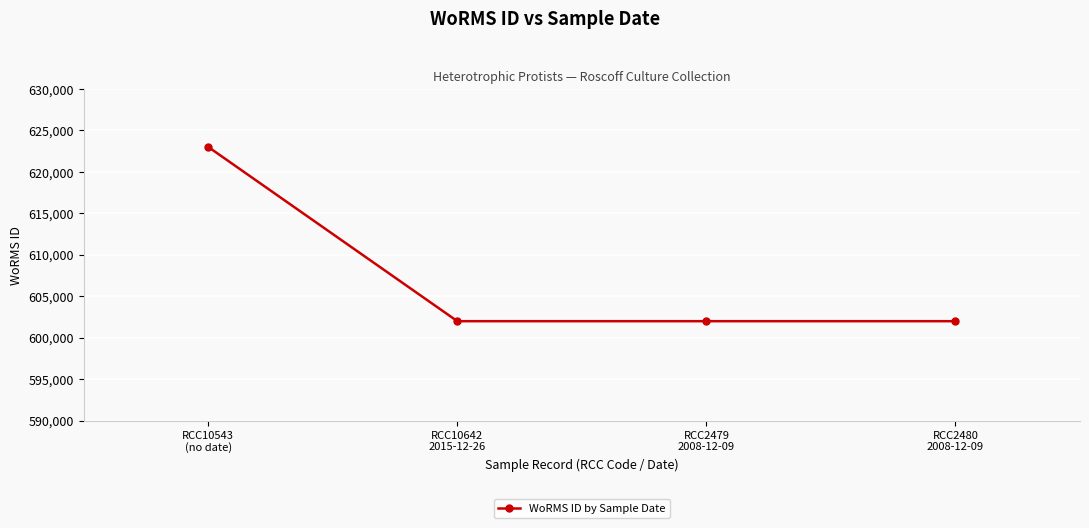

What is the difference between the maximum and minimum values?

21014